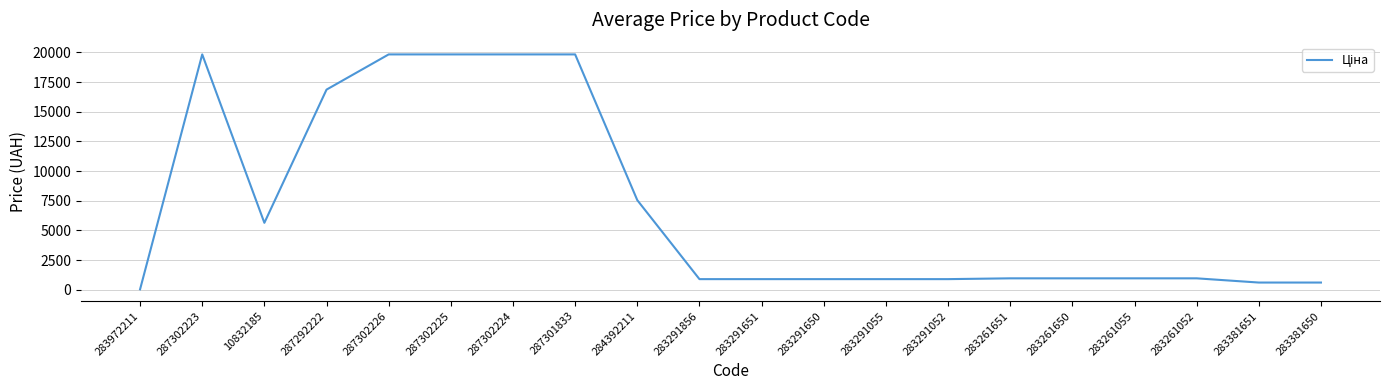

True or false: the data shows 3625.0 at 284392211.

False